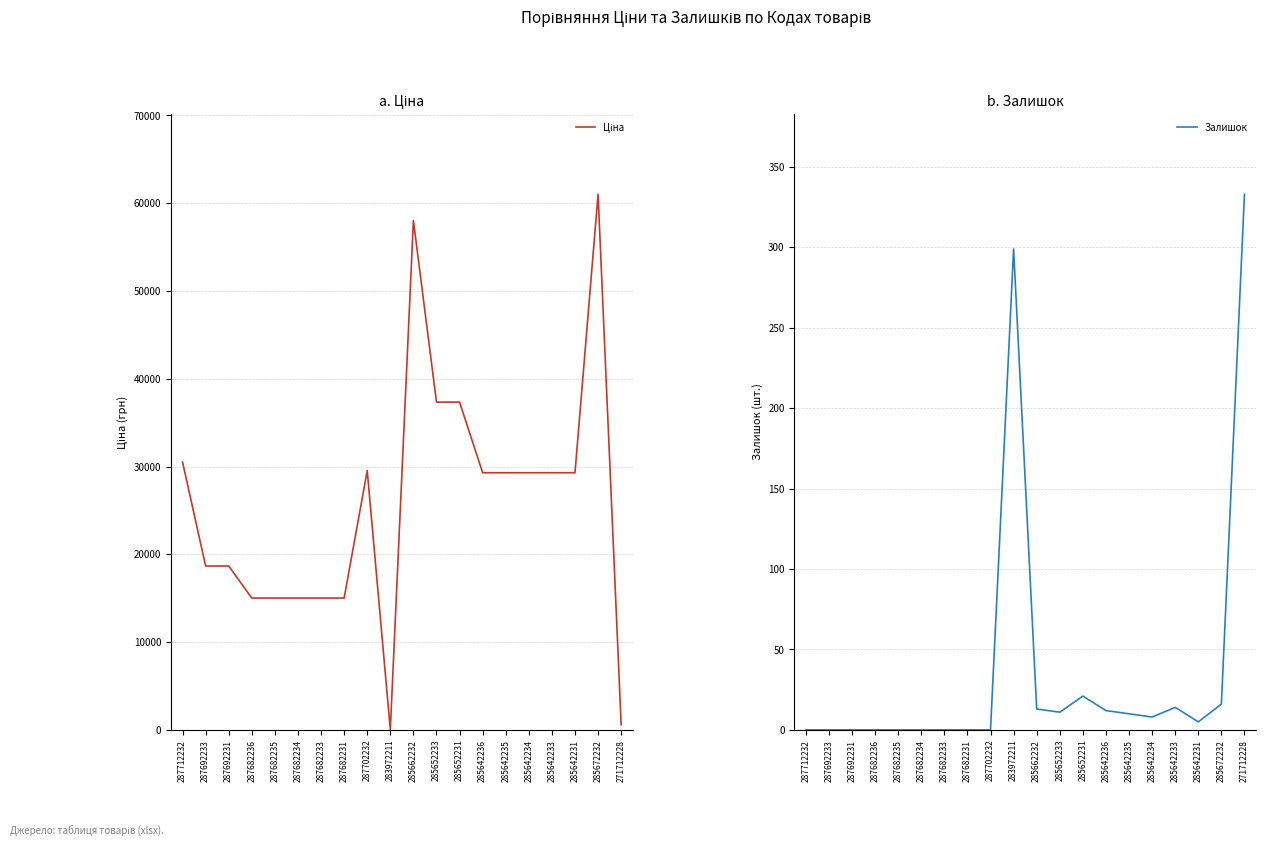

Where does the Залишок series first go above 8?

283972211